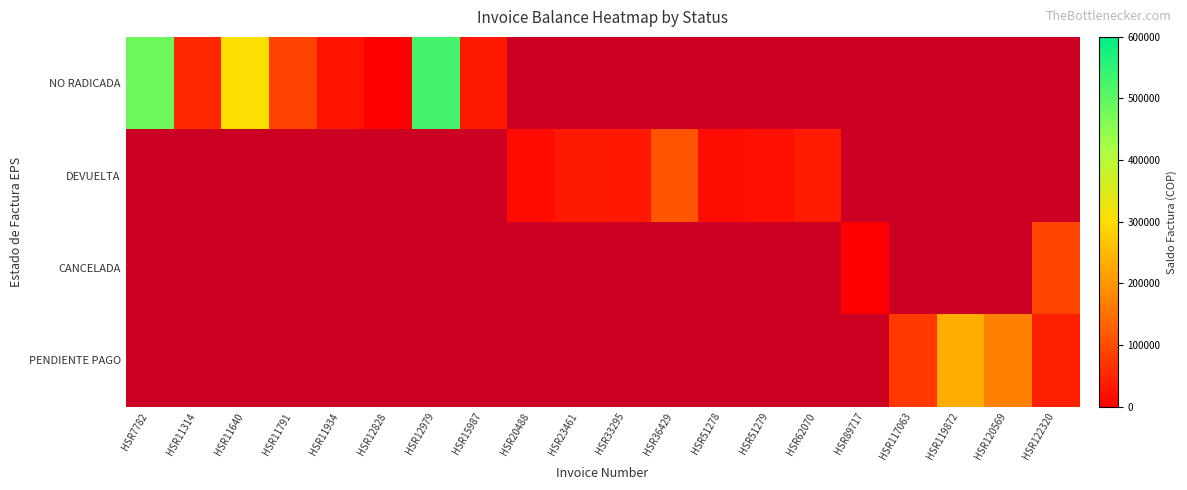

How many data points does each series have?

20